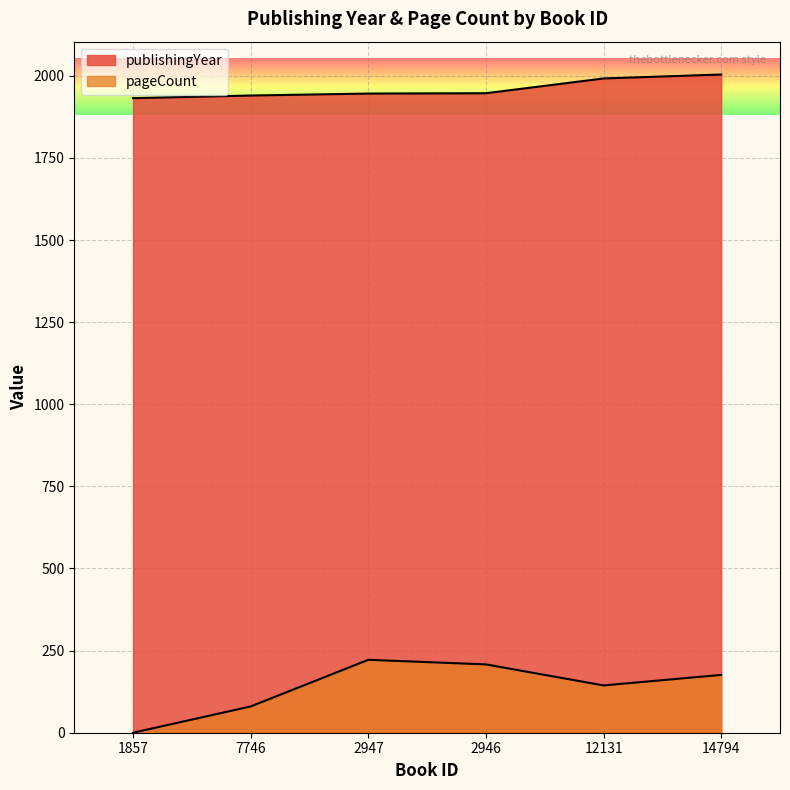

How many series are shown in this chart?

2